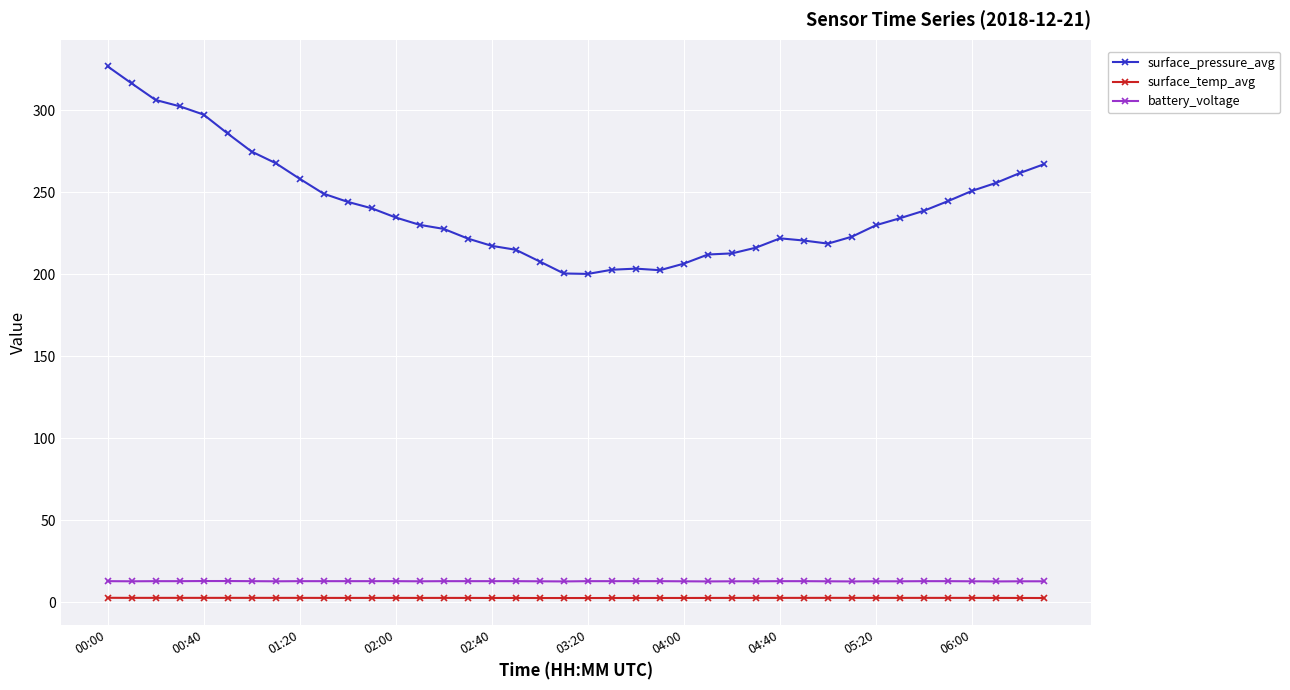

What is the value of the surface_pressure_avg point at the 7th from the left?

274.8